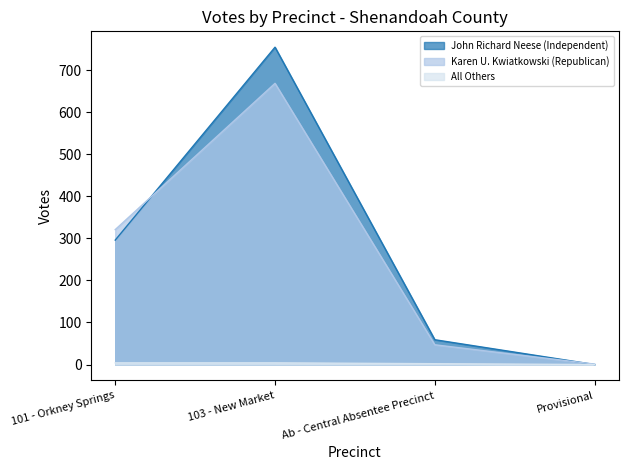

Which series has the largest total across all categories?

John Richard Neese (Independent)